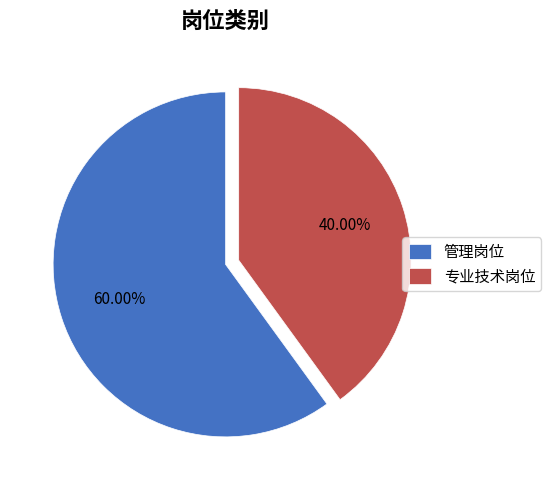

What percentage is the 专业技术岗位 slice, to the nearest percent?

40%